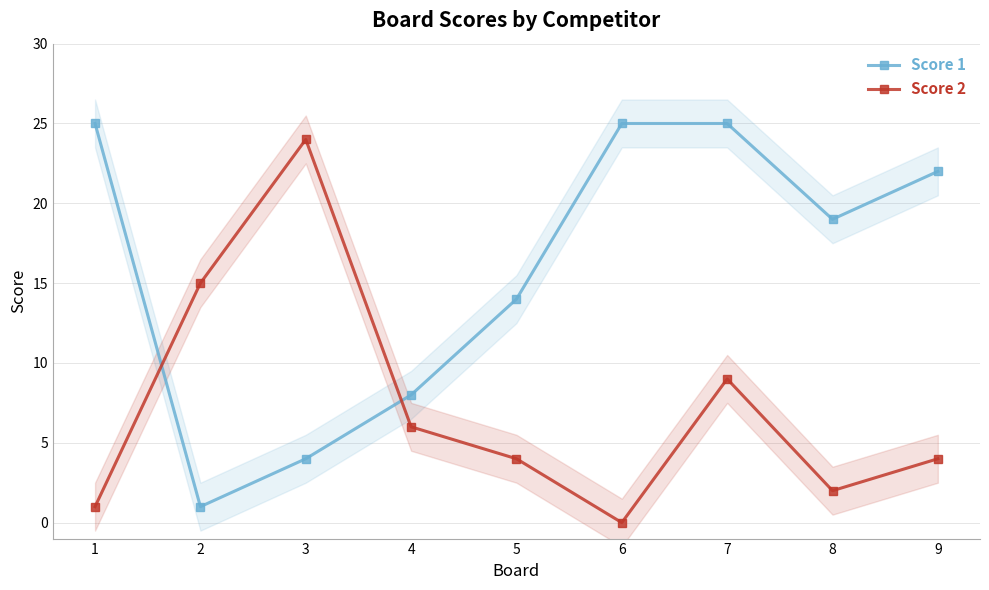

What are all the series names shown in the legend?

Score 1, Score 2